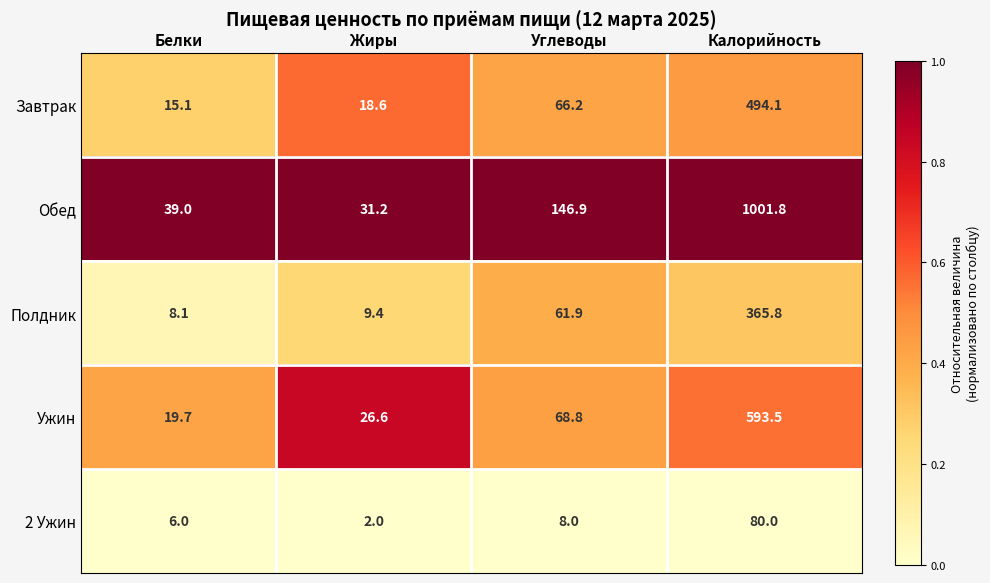

Reading left to right, extract all data points from this chart.

Завтрак: 15.1	18.6	66.2	494.1
Обед: 39.0	31.2	146.9	1001.8
Полдник: 8.1	9.4	61.9	365.8
Ужин: 19.7	26.6	68.8	593.5
2 Ужин: 6.0	2.0	8.0	80.0